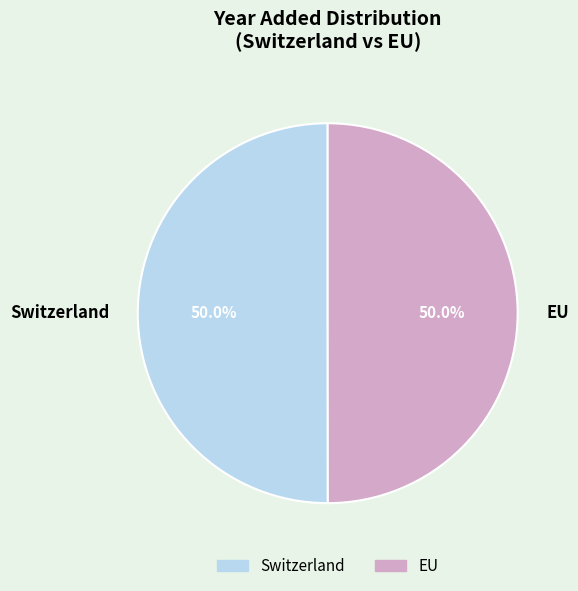

What percentage is the Switzerland slice, to the nearest percent?

50%